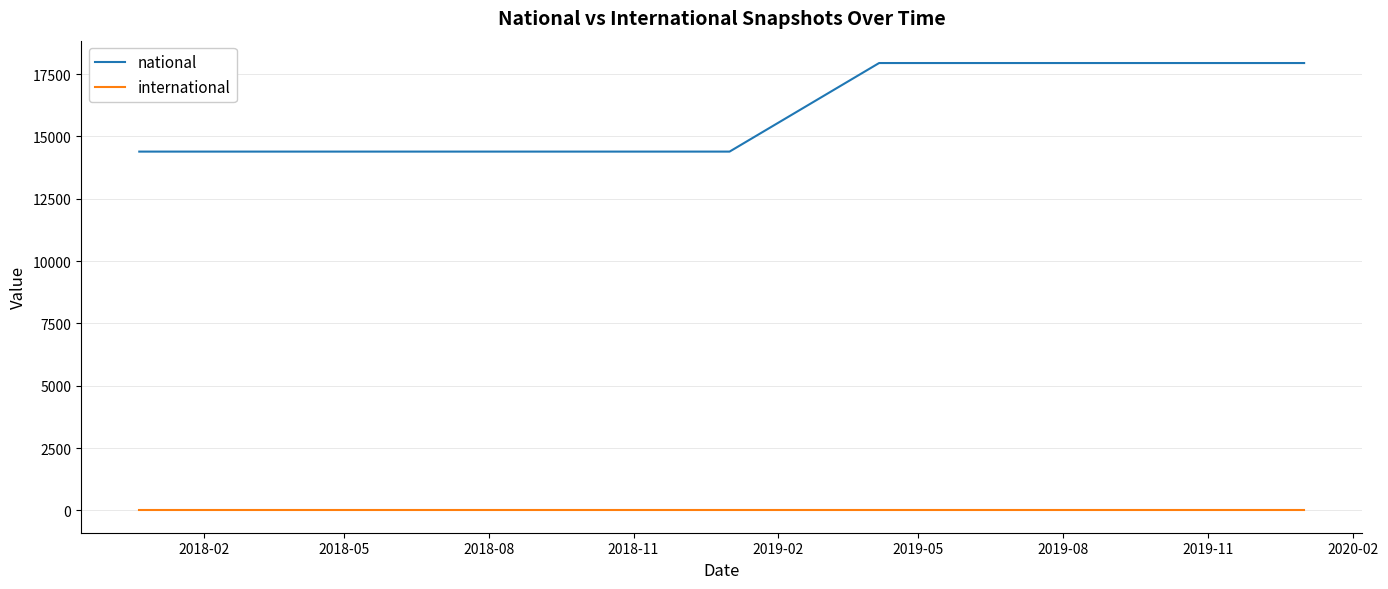

What is the highest value of the national series?

17945